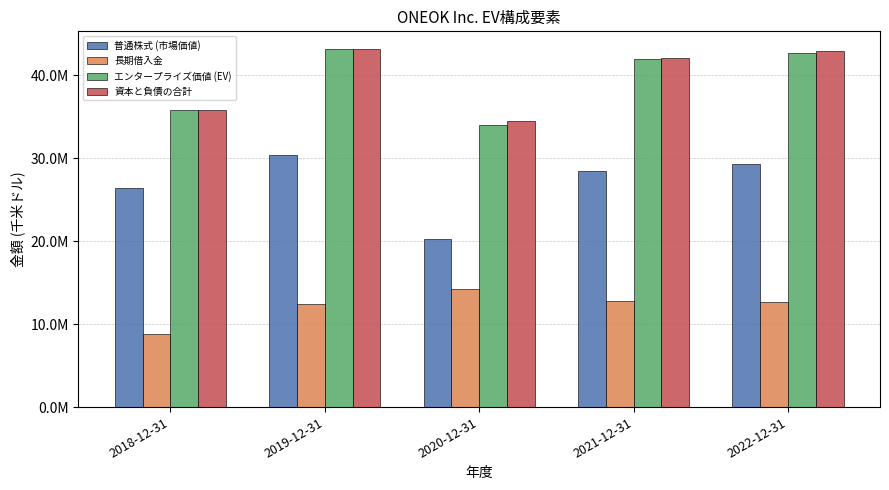

List the series in order of their peak value, highest first.

資本と負債の合計, エンタープライズ価値 (EV), 普通株式 (市場価値), 長期借入金